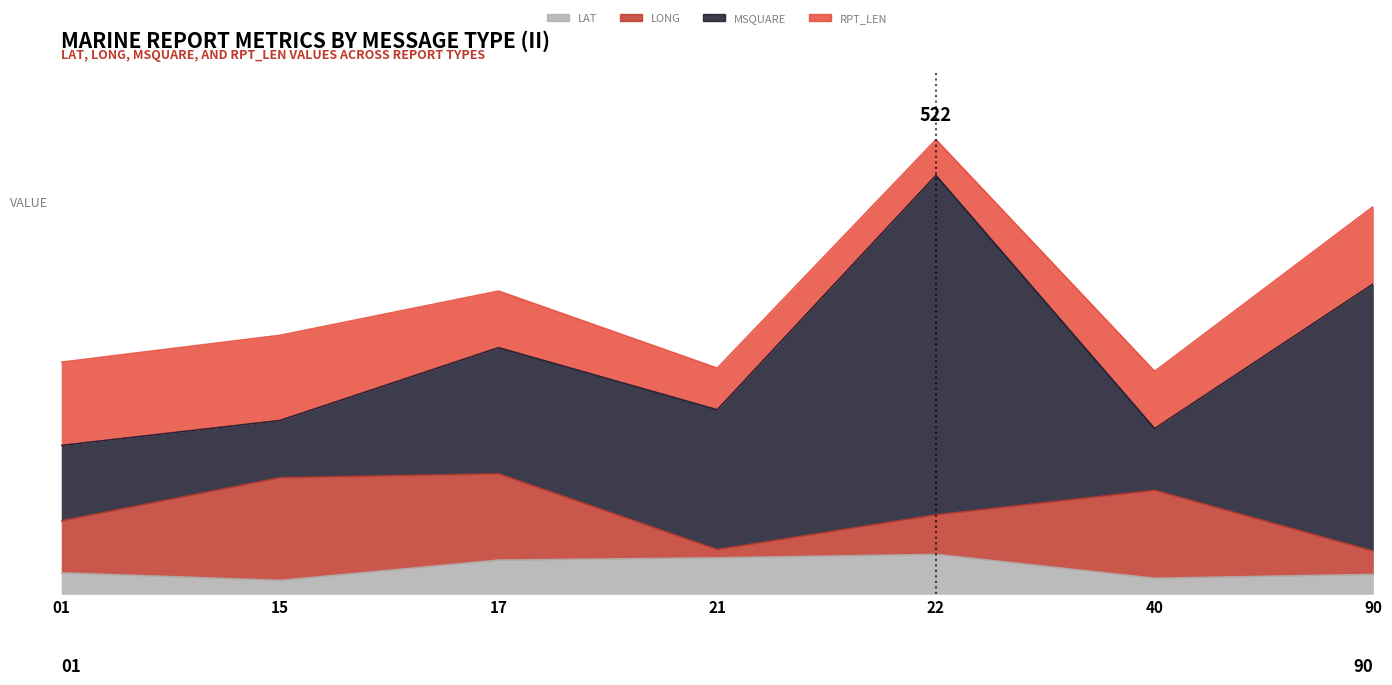

At which label does RPT_LEN reach its minimum?

22